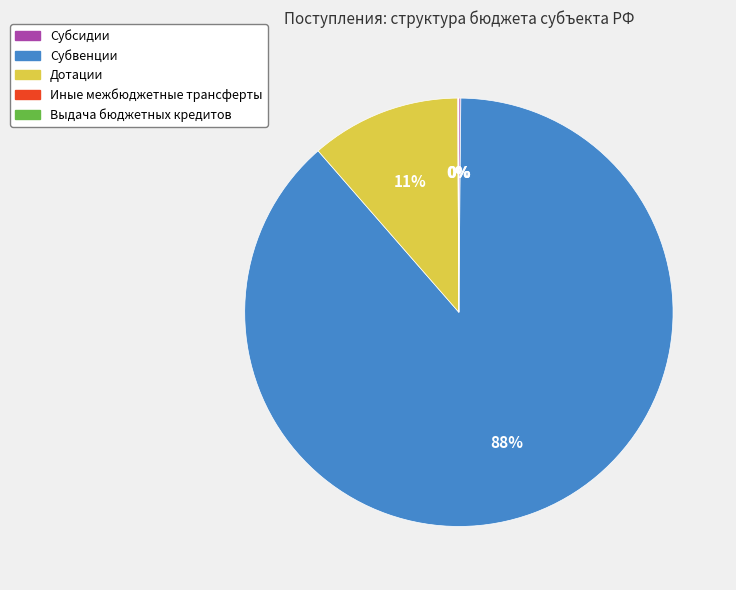

Is it true that Дотации is 23% of the pie?

False